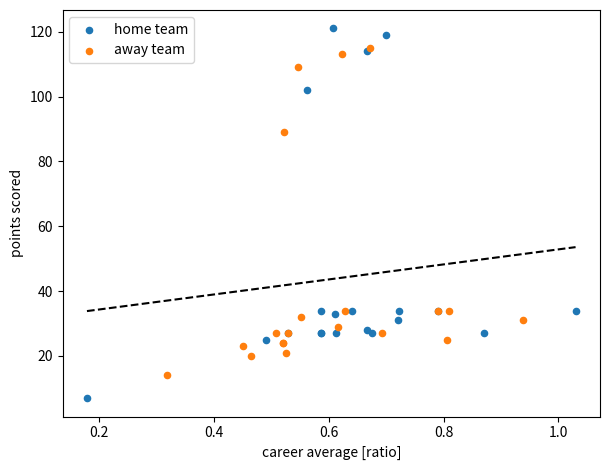

Which series reaches the minimum Y coordinate?

home team